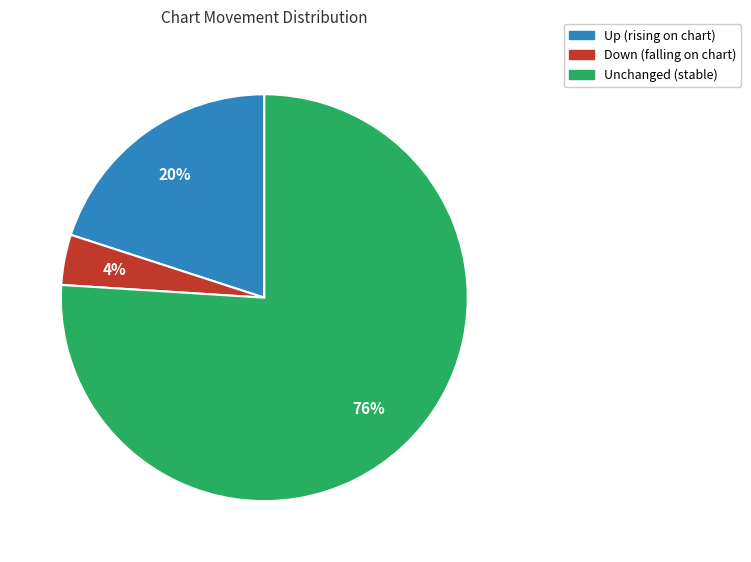

Is there any slice that represents more than half of the pie?

Yes